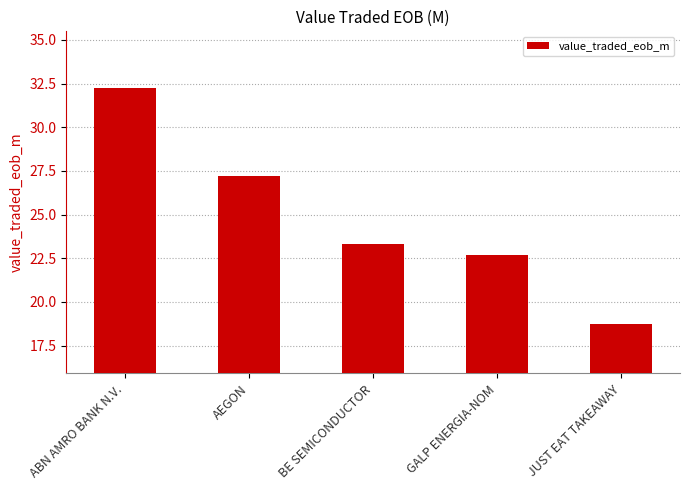

What is the sum of all values?

124.2